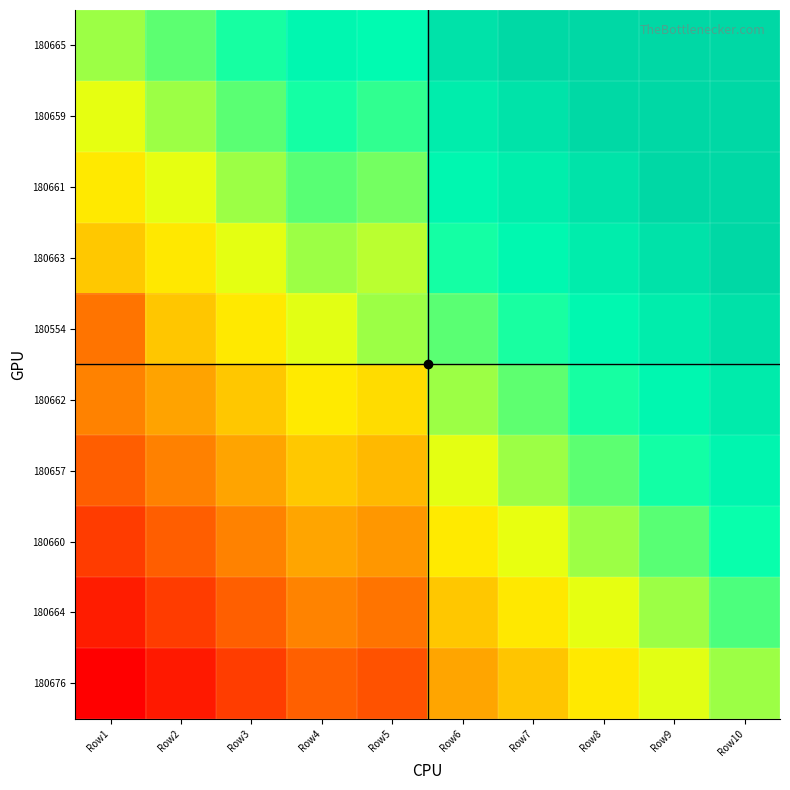

Reading left to right, what are all the values shown in this chart?

180665: Row1=0.1	Row2=0.2	Row3=0.3	Row4=0.4	Row5=0.4	Row6=0.6	Row7=0.7	Row8=0.8	Row9=0.9	Row10=1.0
180659: Row1=0.0	Row2=0.1	Row3=0.2	Row4=0.3	Row5=0.3	Row6=0.5	Row7=0.6	Row8=0.7	Row9=0.8	Row10=0.9
180661: Row1=-0.1	Row2=0.0	Row3=0.1	Row4=0.2	Row5=0.2	Row6=0.4	Row7=0.5	Row8=0.6	Row9=0.7	Row10=0.8
180663: Row1=-0.1	Row2=-0.1	Row3=0.0	Row4=0.1	Row5=0.1	Row6=0.3	Row7=0.4	Row8=0.5	Row9=0.6	Row10=0.7
180554: Row1=-0.4	Row2=-0.2	Row3=-0.1	Row4=0.0	Row5=0.1	Row6=0.2	Row7=0.3	Row8=0.4	Row9=0.5	Row10=0.6
180662: Row1=-0.3	Row2=-0.2	Row3=-0.2	Row4=-0.1	Row5=-0.1	Row6=0.1	Row7=0.2	Row8=0.3	Row9=0.4	Row10=0.5
180657: Row1=-0.4	Row2=-0.3	Row3=-0.2	Row4=-0.1	Row5=-0.2	Row6=0.0	Row7=0.1	Row8=0.2	Row9=0.3	Row10=0.4
180660: Row1=-0.5	Row2=-0.4	Row3=-0.3	Row4=-0.2	Row5=-0.3	Row6=-0.1	Row7=0.0	Row8=0.1	Row9=0.2	Row10=0.3
180664: Row1=-0.6	Row2=-0.5	Row3=-0.4	Row4=-0.3	Row5=-0.4	Row6=-0.2	Row7=-0.1	Row8=0.0	Row9=0.1	Row10=0.2
180676: Row1=-0.7	Row2=-0.6	Row3=-0.5	Row4=-0.4	Row5=-0.5	Row6=-0.2	Row7=-0.2	Row8=-0.1	Row9=0.0	Row10=0.1